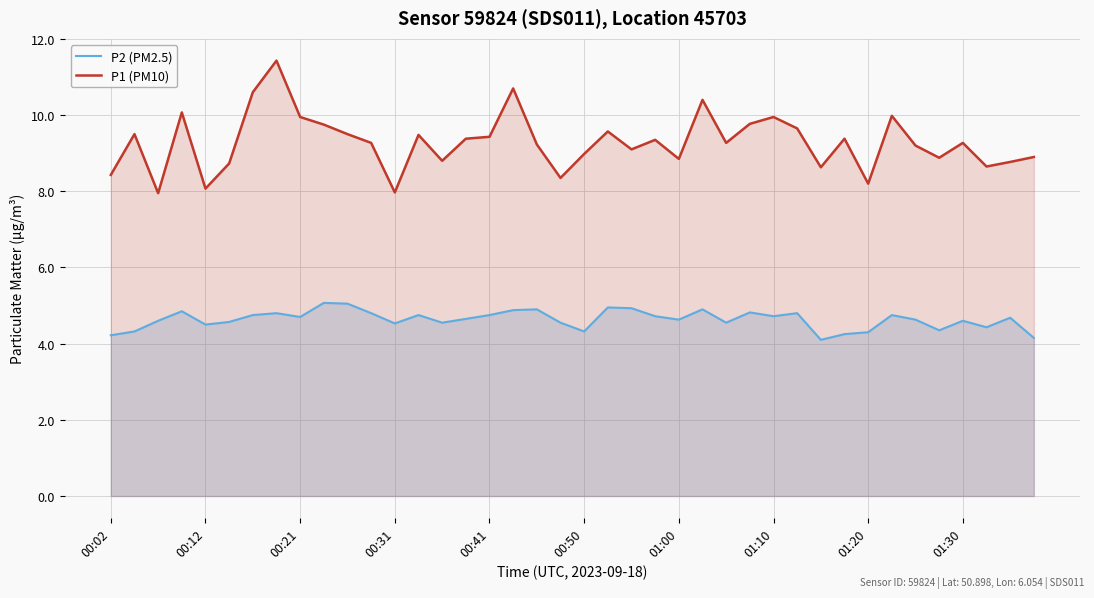

What value does the P1 (PM10) series have at 34?

9.2